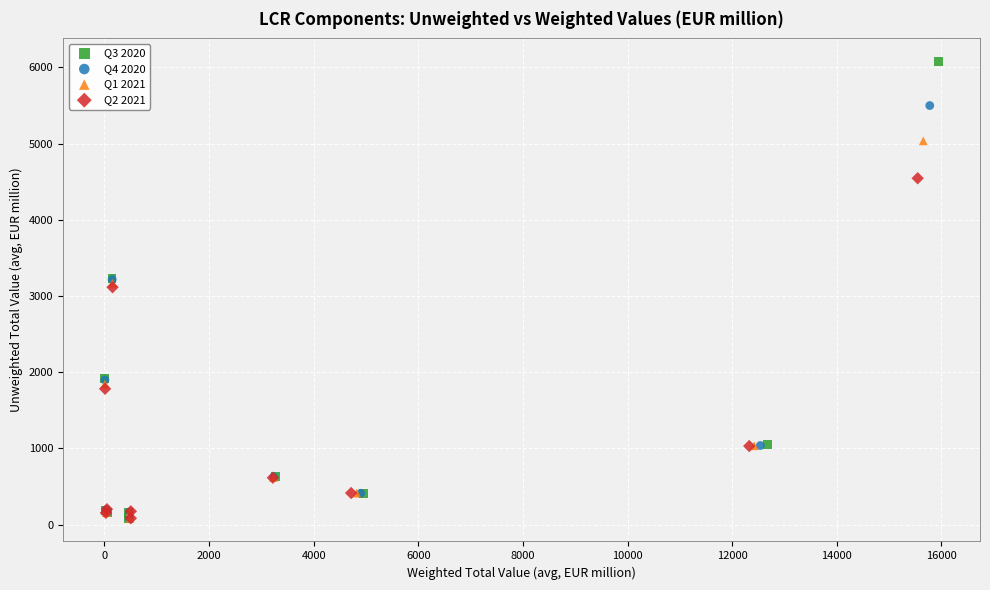

Which series reaches the maximum Y coordinate?

Q3 2020